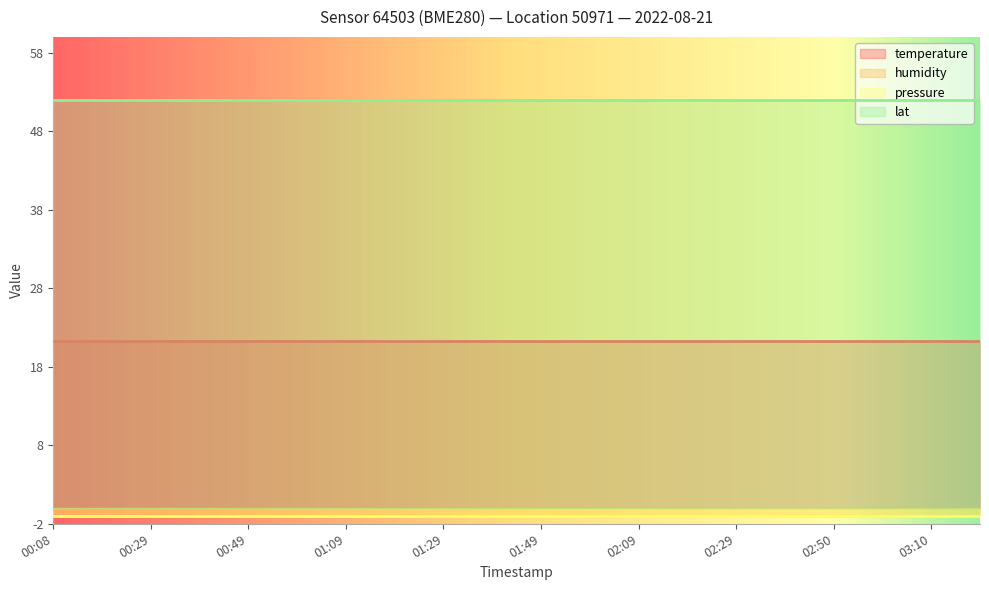

How many lines are shown in the chart?

4